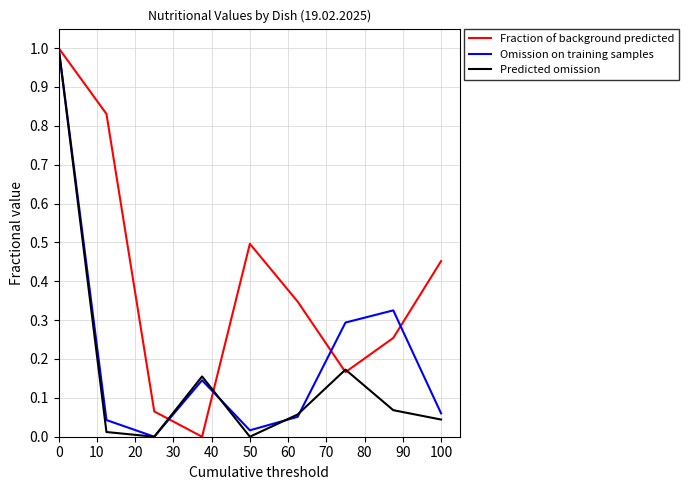

List the series in order of their overall mean, lowest first.

Predicted omission, Omission on training samples, Fraction of background predicted